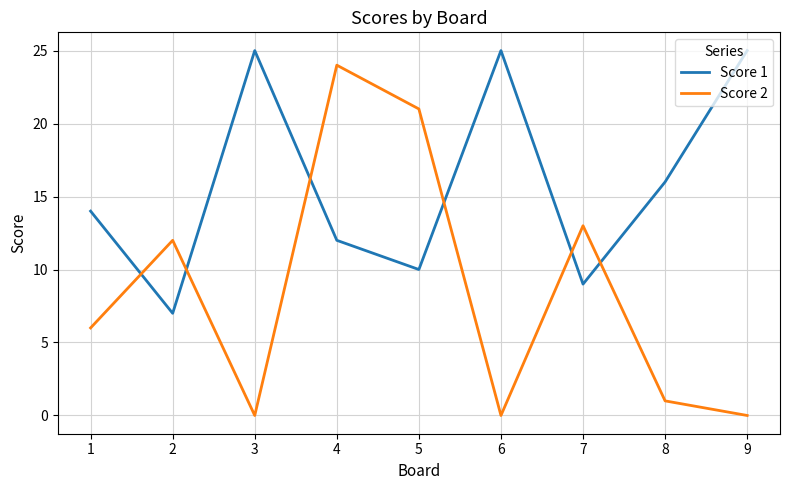

Where do Score 2 and Score 1 first cross each other?

1 and 2